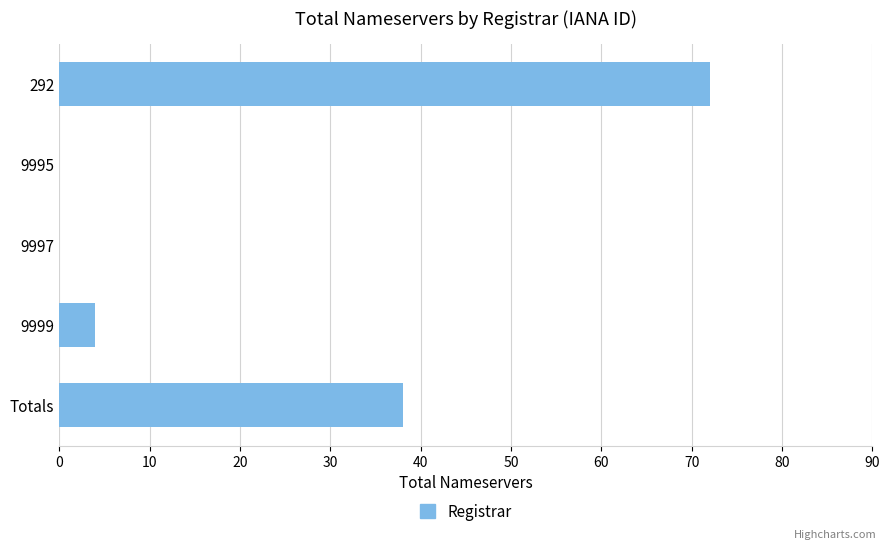

What is the change in value from 9999 to Totals?

+34